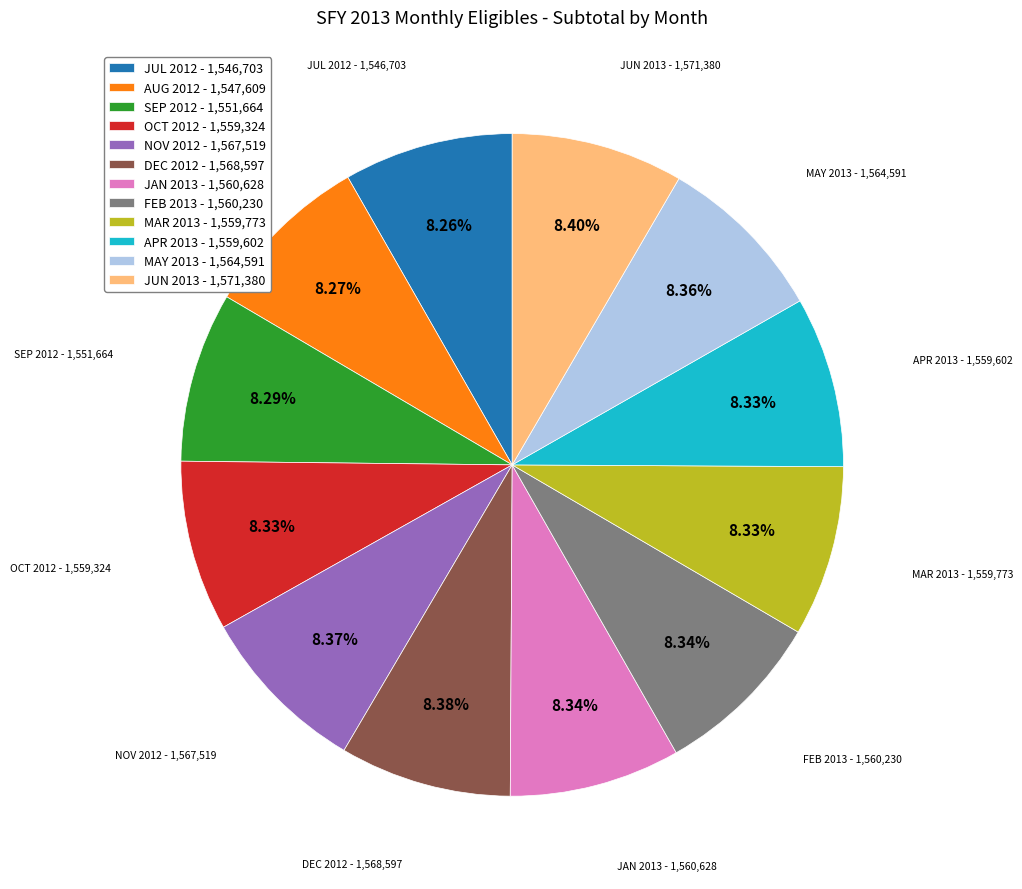

What is the ratio of the value at MAY 2013 - 1,564,591 to the value at NOV 2012 - 1,567,519?

1.0